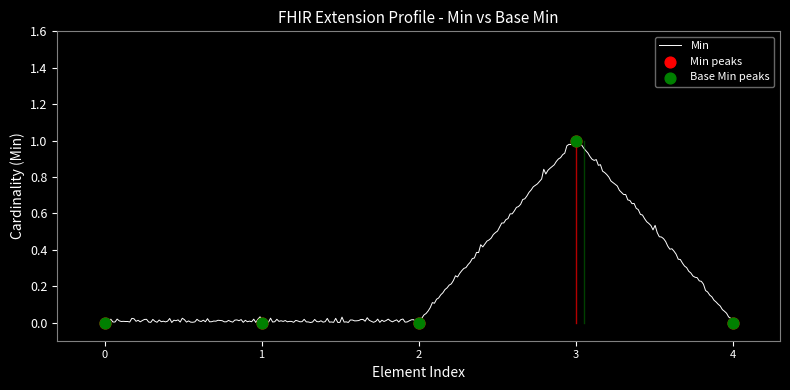

Which series reaches the maximum Y coordinate?

Min